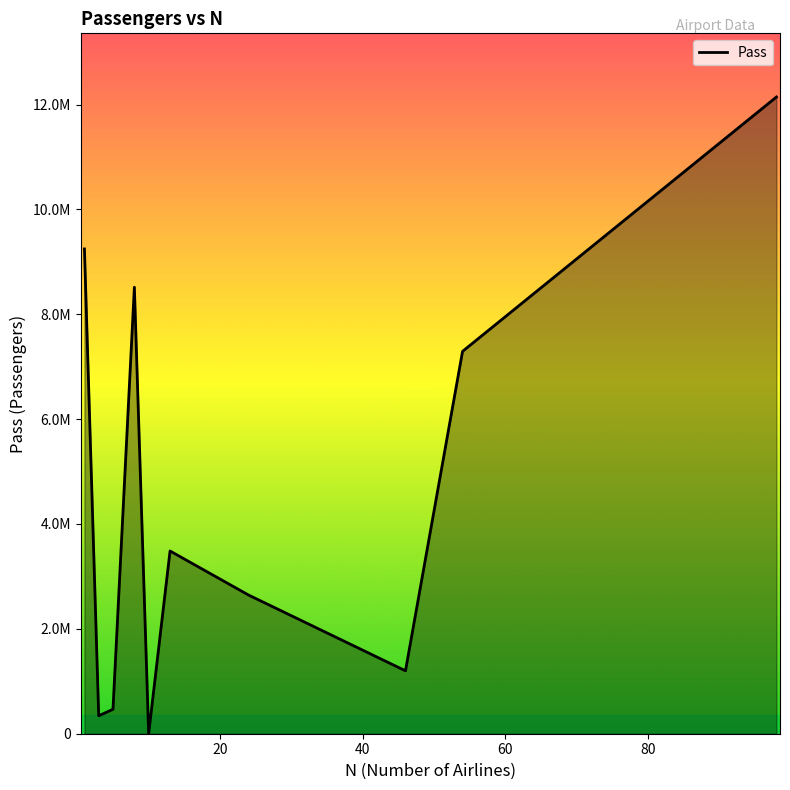

How many interior local peaks (higher than both neighbors) does the data have?

2